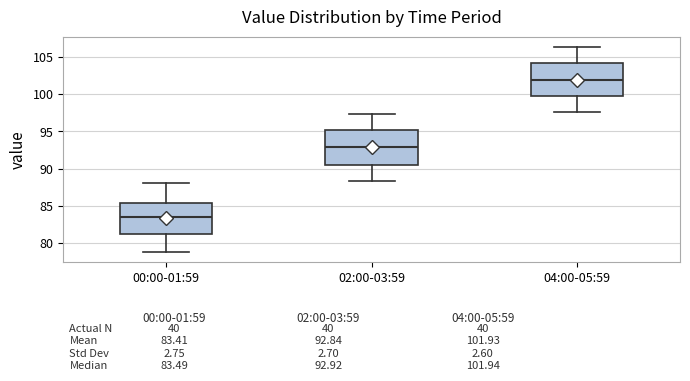

Which box has the lowest median line?

00:00-01:59